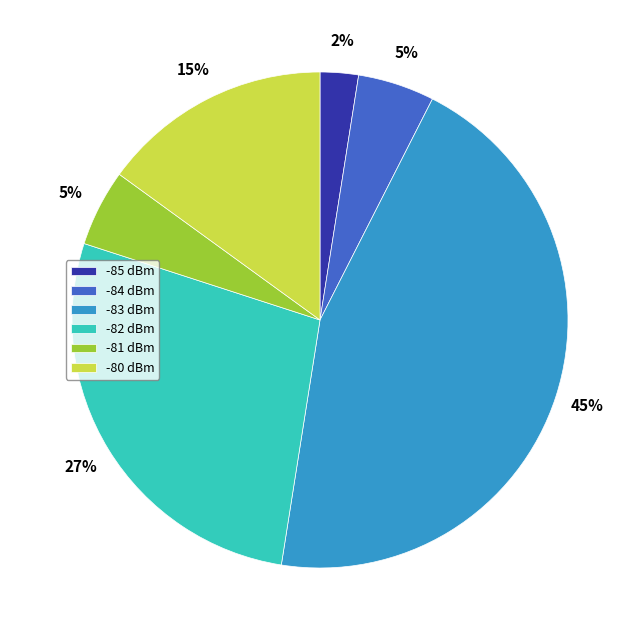

What is the smallest slice in the pie chart?

-85 dBm